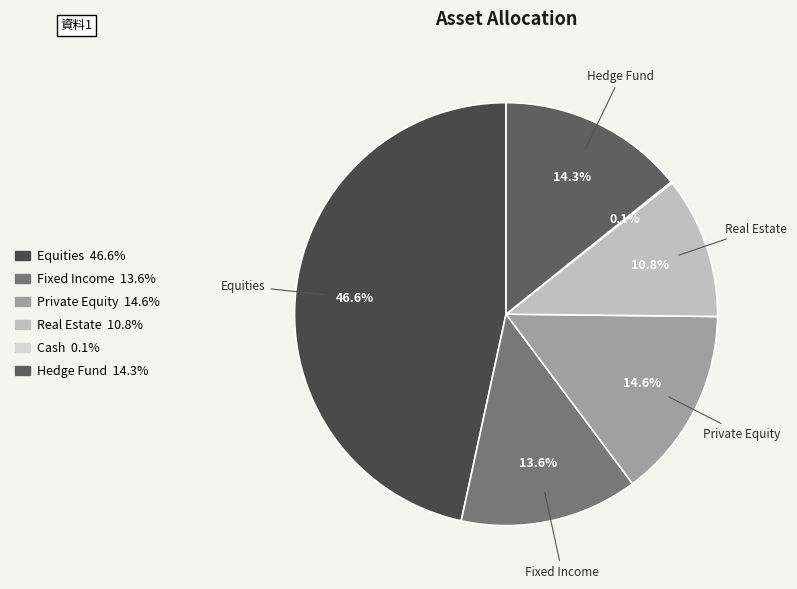

What is the change in value from Equities to Real Estate?

-35.8